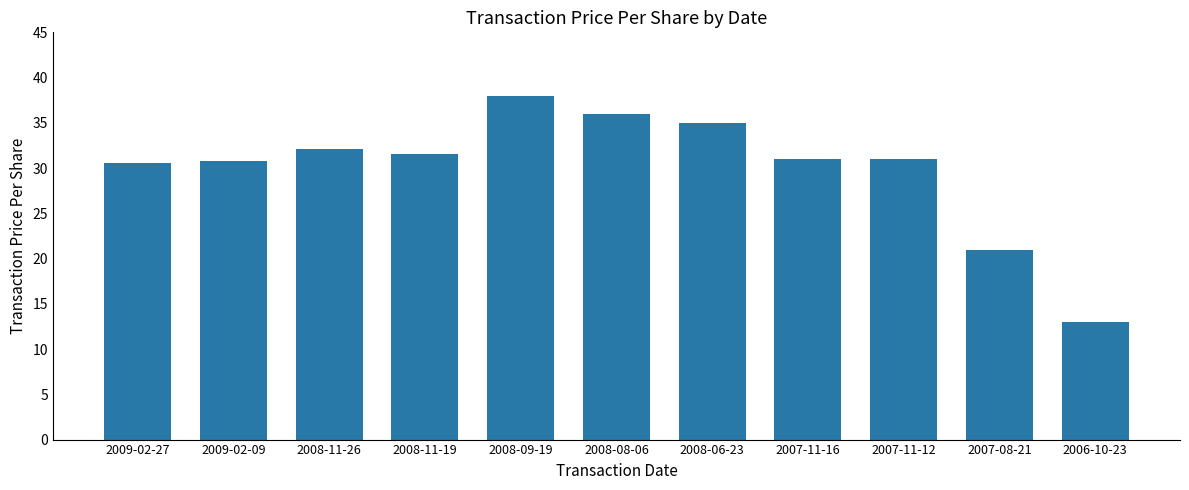

Which category has the highest value across all series?

2008-09-19